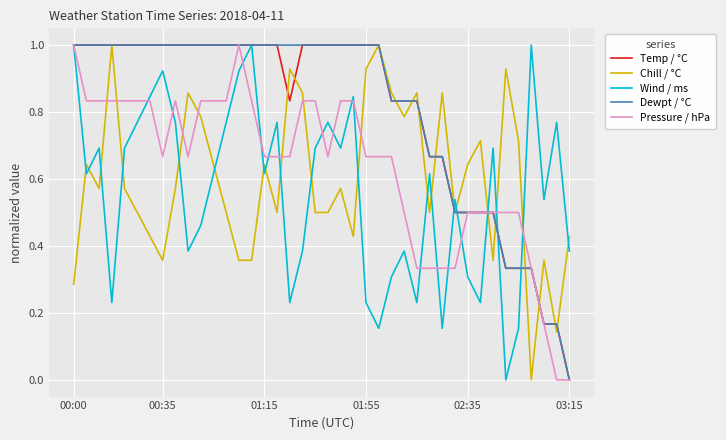

What is the maximum value for Dewpt / °C?

1.0